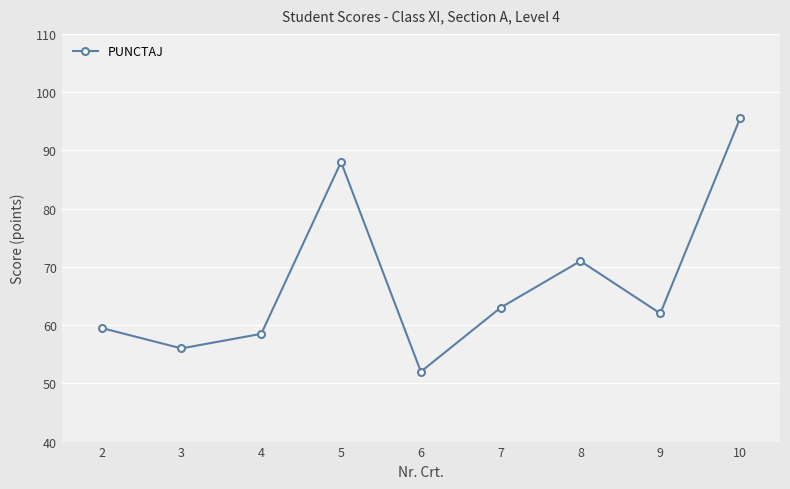

What is the maximum value shown in the chart?

95.5